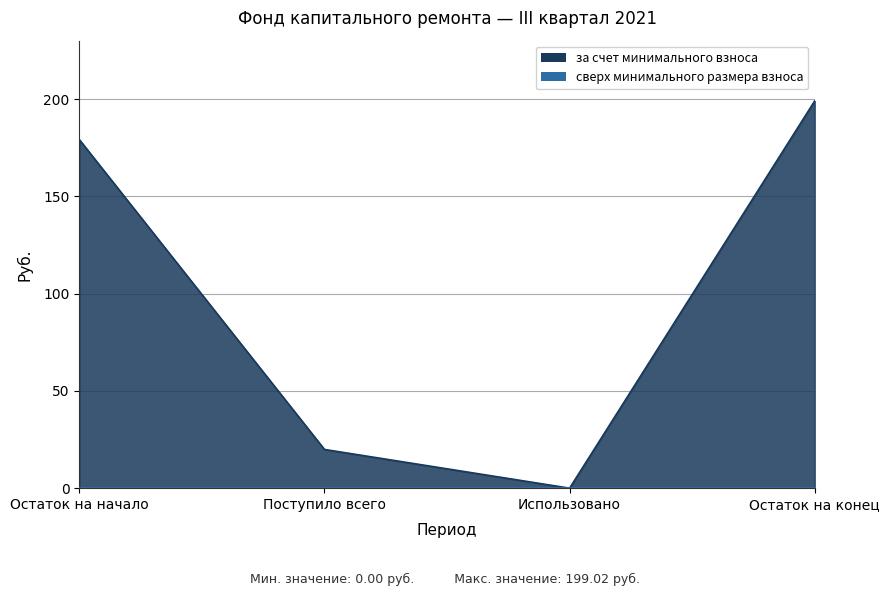

What is the value of the 4th point from the left?

199.0